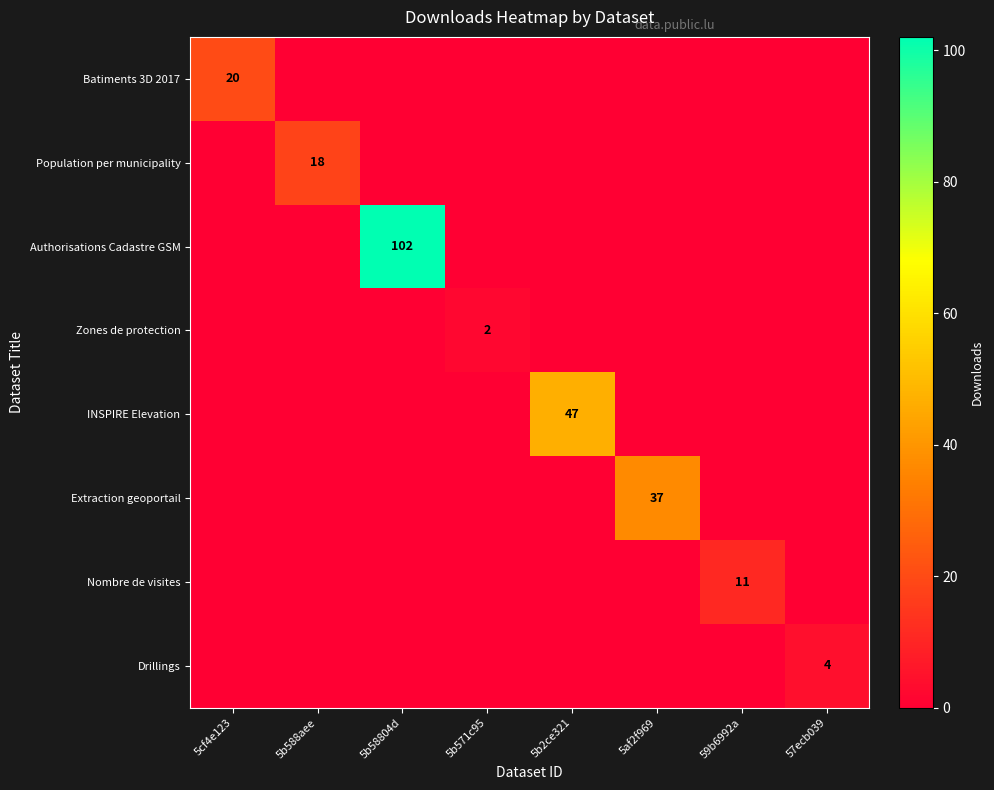

At 5b571c95, list the series in order from smallest to largest.

Batiments 3D 2017, Population per municipality, Authorisations Cadastre GSM, INSPIRE Elevation, Extraction geoportail, Nombre de visites, Drillings, Zones de protection